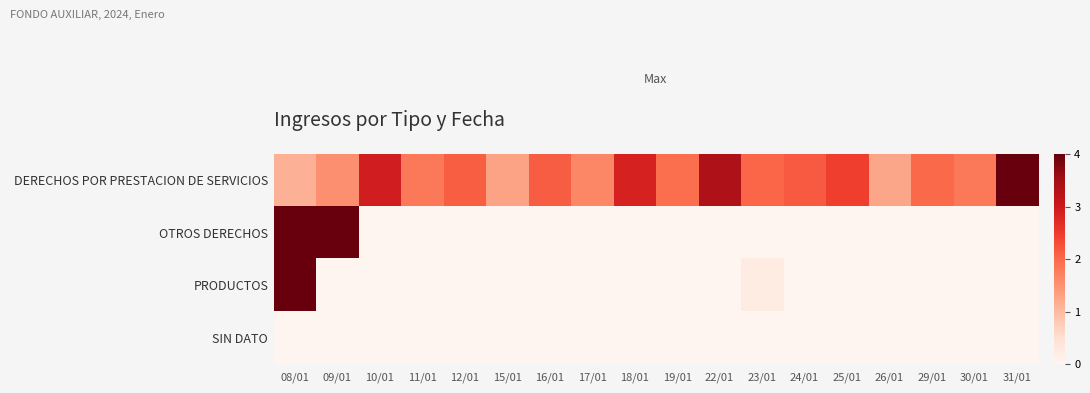

Reading left to right, transcribe all the data shown in this chart.

DERECHOS POR PRESTACION DE SERVICIOS: 08/01=1.1	09/01=1.5	10/01=2.9	11/01=1.8	12/01=2.1	15/01=1.3	16/01=2.1	17/01=1.6	18/01=2.9	19/01=1.9	22/01=3.4	23/01=2.0	24/01=2.2	25/01=2.5	26/01=1.3	29/01=2.0	30/01=1.8	31/01=4.0
OTROS DERECHOS: 08/01=4.0	09/01=4.0	10/01=0.0	11/01=0.0	12/01=0.0	15/01=0.0	16/01=0.0	17/01=0.0	18/01=0.0	19/01=0.0	22/01=0.0	23/01=0.0	24/01=0.0	25/01=0.0	26/01=0.0	29/01=0.0	30/01=0.0	31/01=0.0
PRODUCTOS: 08/01=4.0	09/01=0.0	10/01=0.0	11/01=0.0	12/01=0.0	15/01=0.0	16/01=0.0	17/01=0.0	18/01=0.0	19/01=0.0	22/01=0.0	23/01=0.2	24/01=0.0	25/01=0.0	26/01=0.0	29/01=0.0	30/01=0.0	31/01=0.0
SIN DATO: 08/01=0.0	09/01=0.0	10/01=0.0	11/01=0.0	12/01=0.0	15/01=0.0	16/01=0.0	17/01=0.0	18/01=0.0	19/01=0.0	22/01=0.0	23/01=0.0	24/01=0.0	25/01=0.0	26/01=0.0	29/01=0.0	30/01=0.0	31/01=0.0